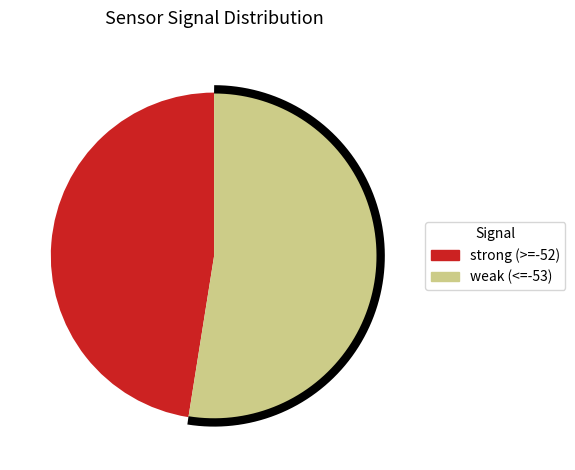

Approximately how many times larger is the value at -52 compared to -53?

1.0